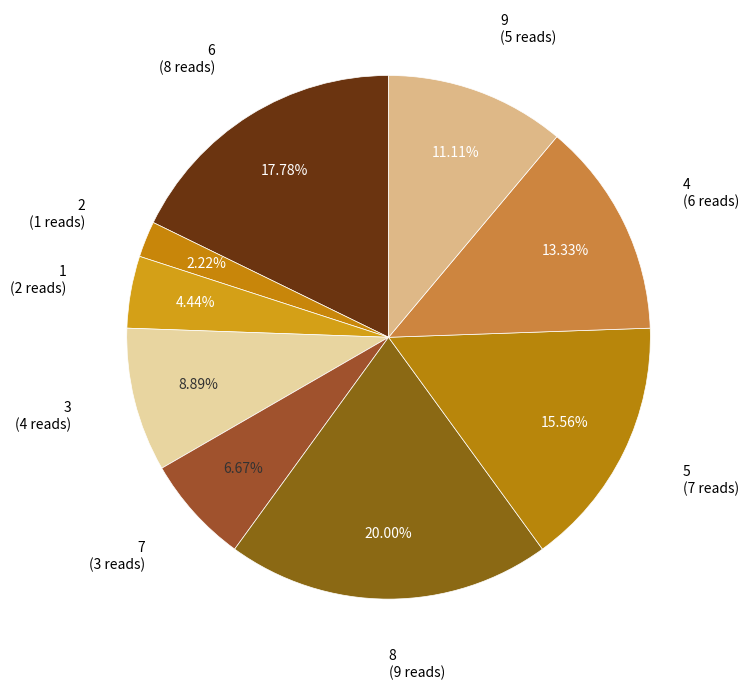

Count the number of slices in the pie.

9